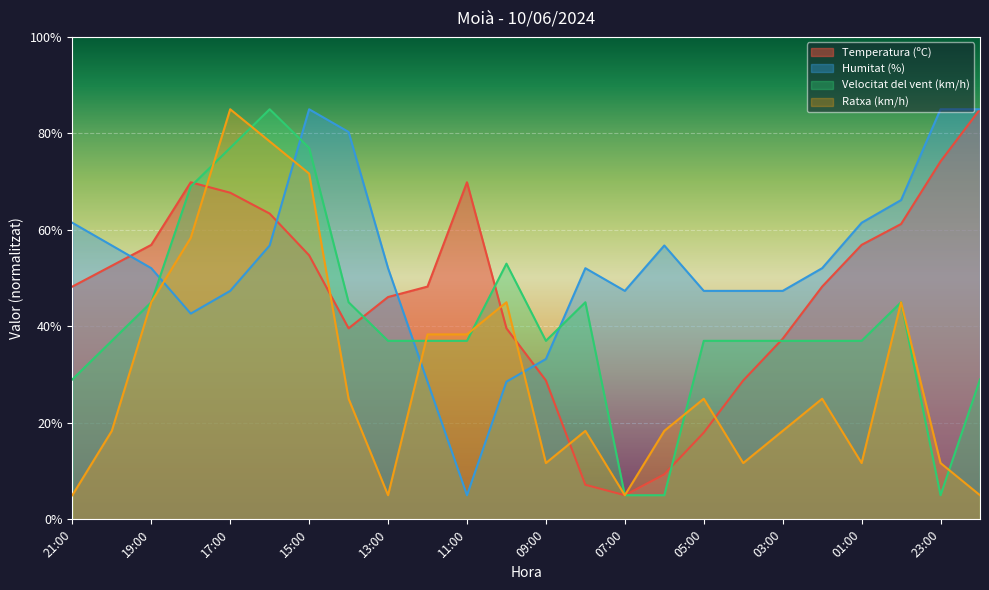

What is the lowest value of the Velocitat del vent (km/h) series?

5.0